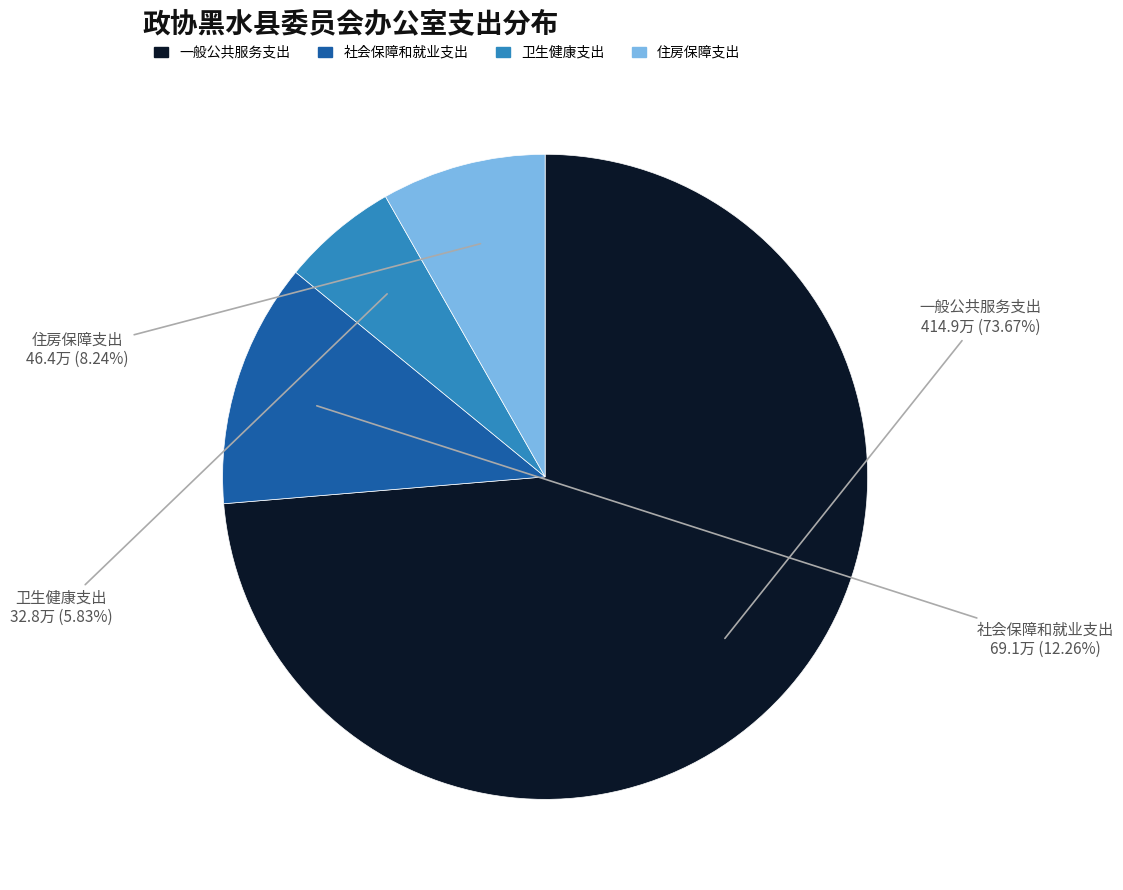

Rank the categories by value from lowest to highest.

卫生健康支出, 住房保障支出, 社会保障和就业支出, 一般公共服务支出